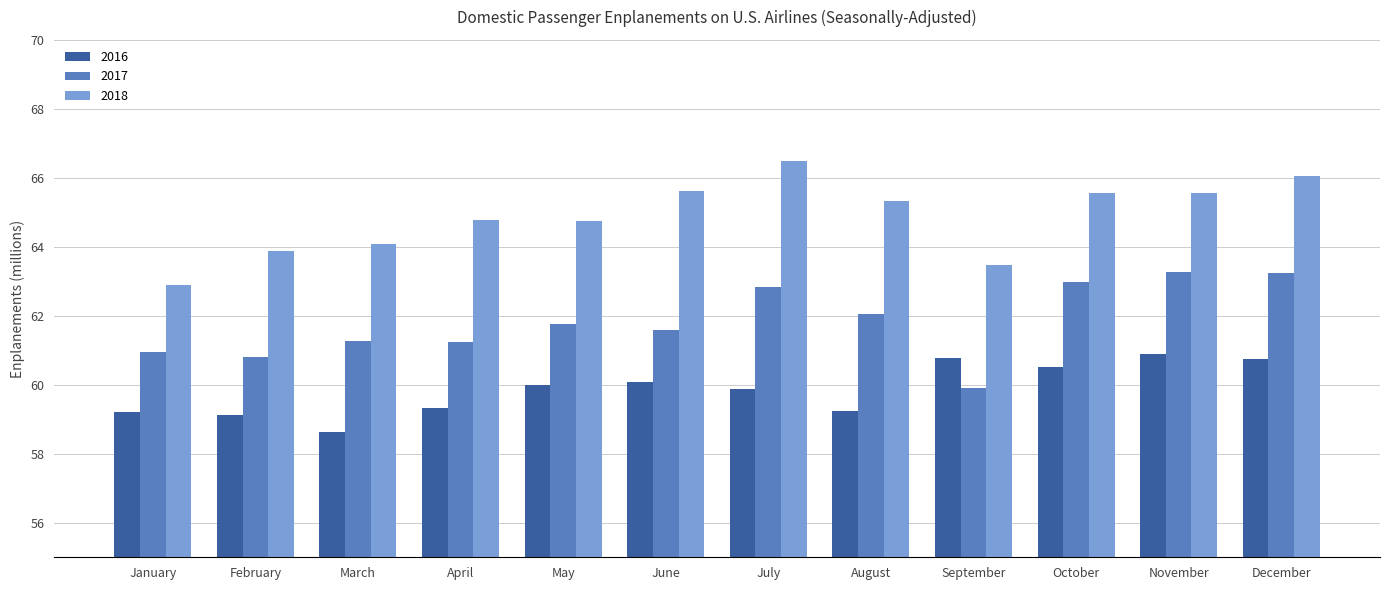

How many series are shown in this chart?

3